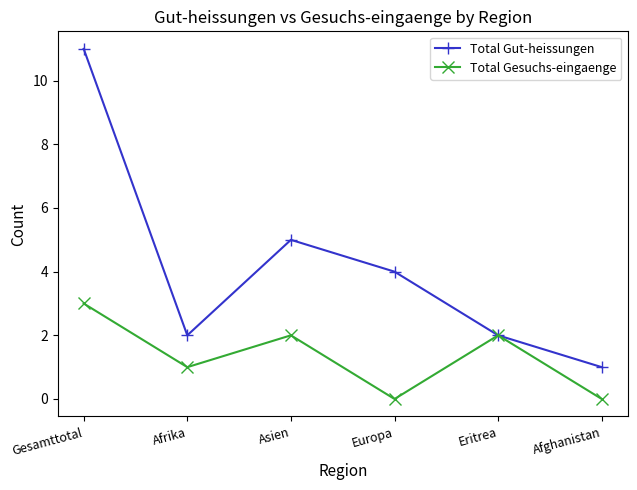

Reading right to left, list all the values displayed in this chart.

Total Gut-heissungen: 1	2	4	5	2	11
Total Gesuchs-eingaenge: 0	2	0	2	1	3